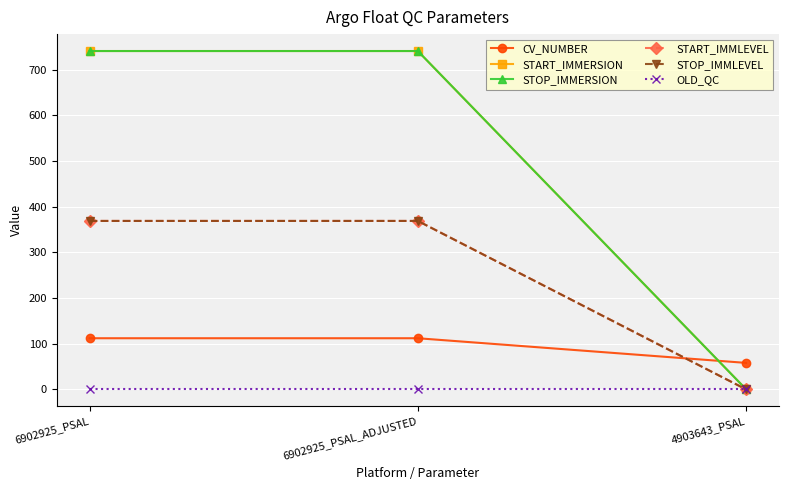

How many STOP_IMMLEVEL values are between 0 and 369?

3